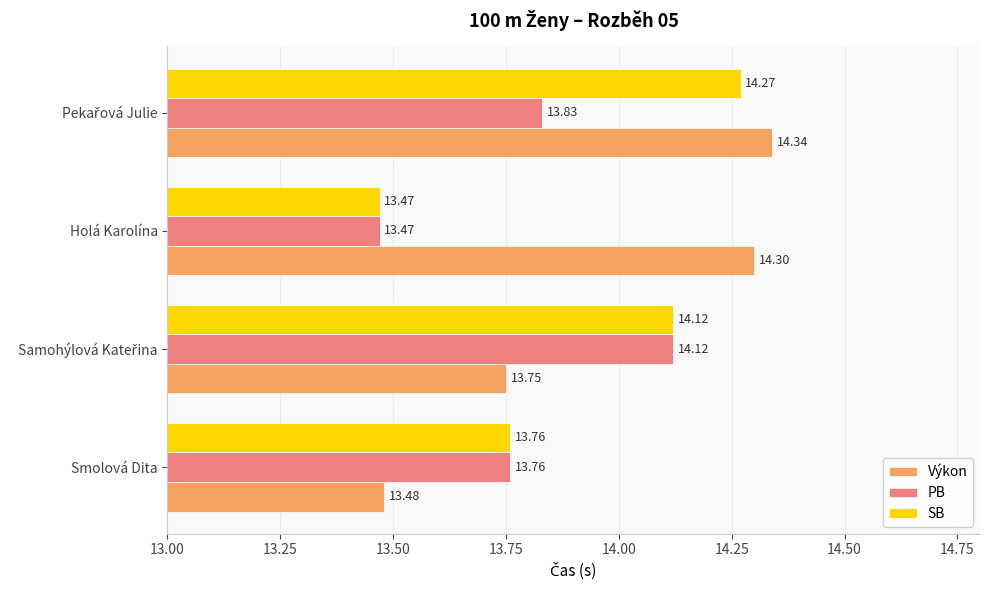

What is the total value across all series at Holá Karolína?

41.2